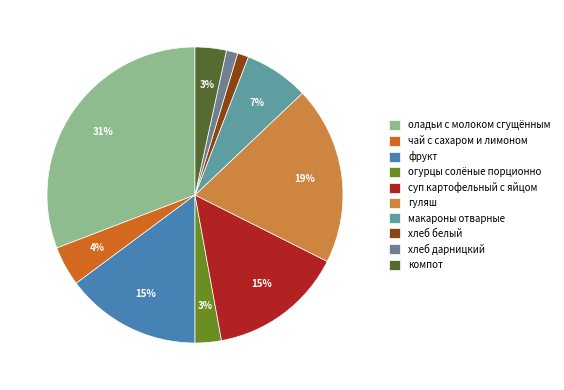

To the nearest percent, what is the difference between the largest and smallest slice percentages?

30%